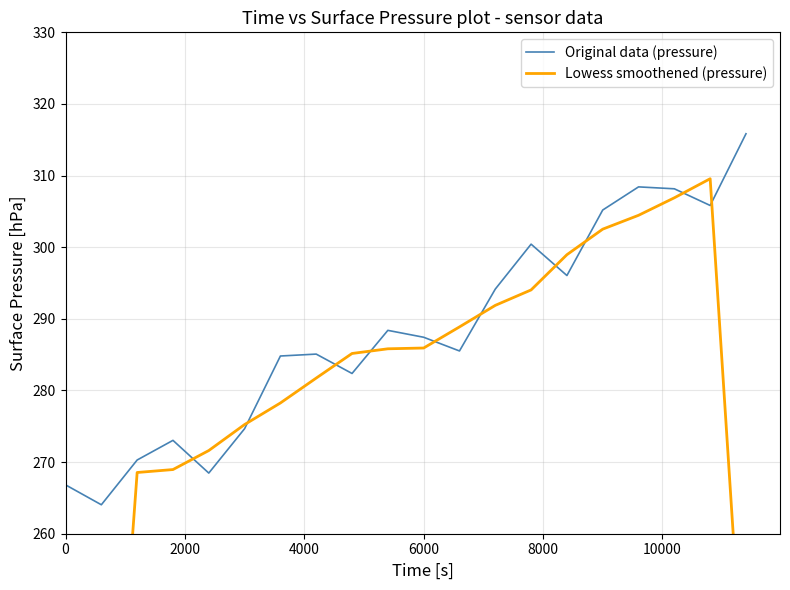

Does the chart display data point markers on the line(s)?

No